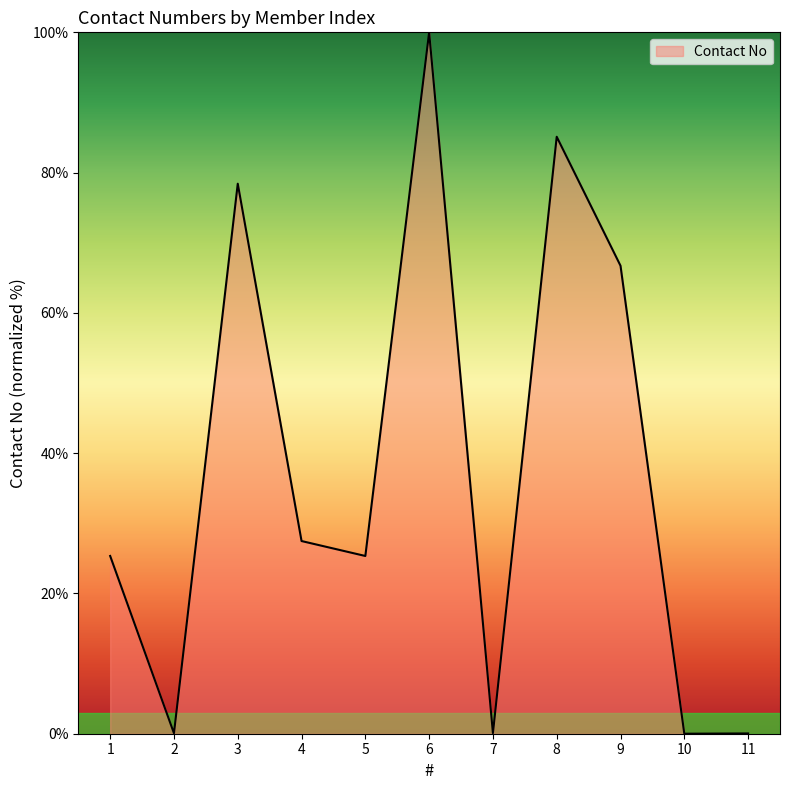

What is the difference between the maximum and minimum values?

100.0